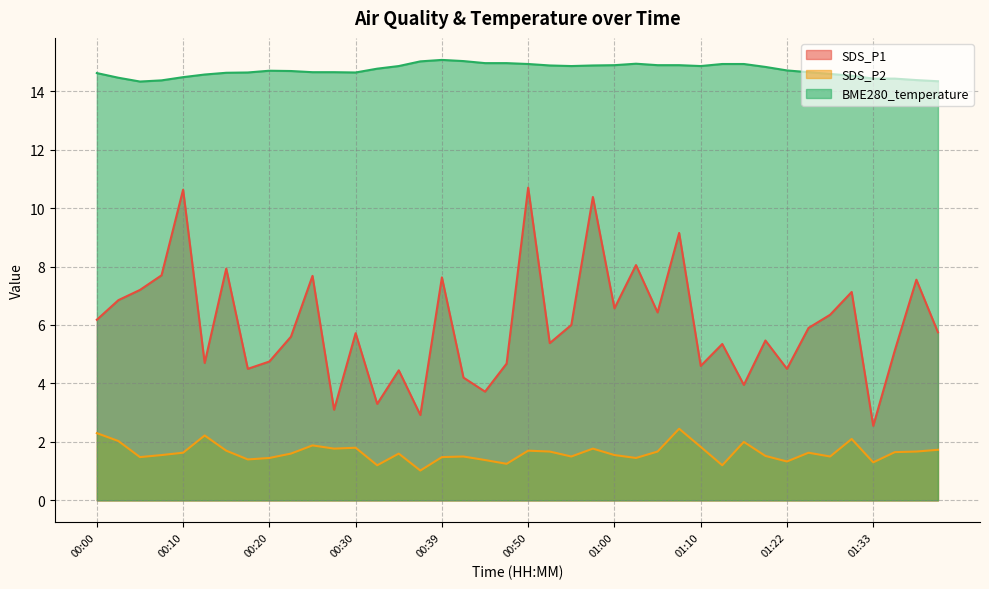

True or false: SDS_P2 and SDS_P1 cross at least once.

False